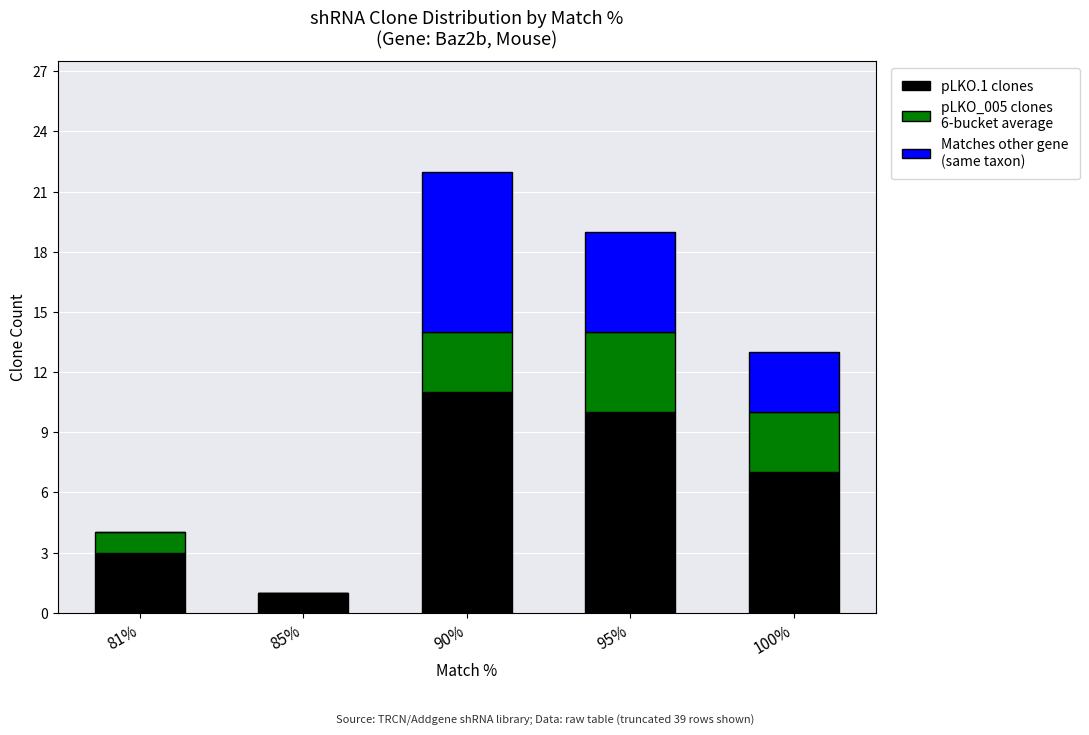

At which category is the sum across all series the highest?

90%